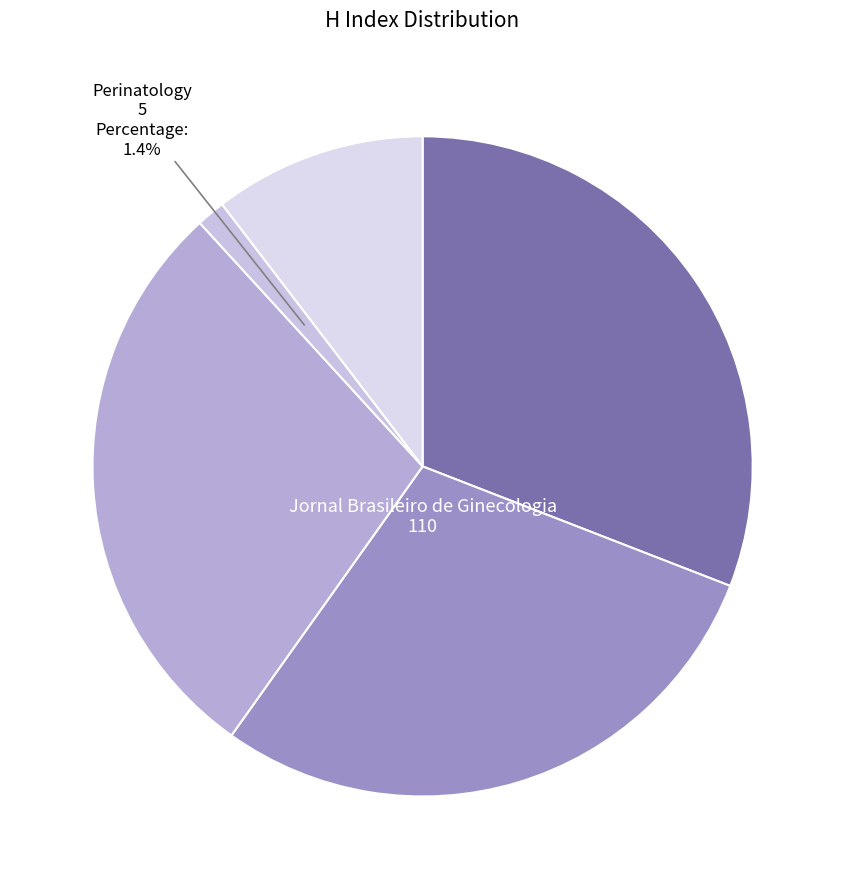

Count the number of slices in the pie.

5